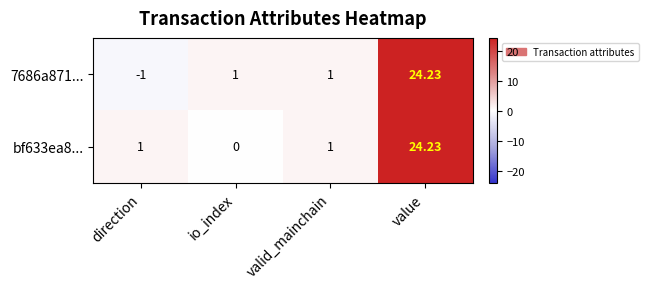

Count the number of data series in this chart.

2